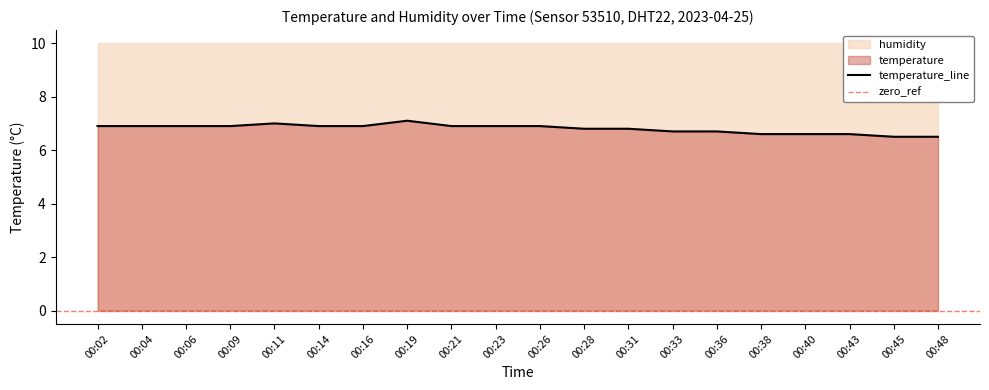

Approximately how many times larger is the value at 00:48 compared to 00:11?

0.9